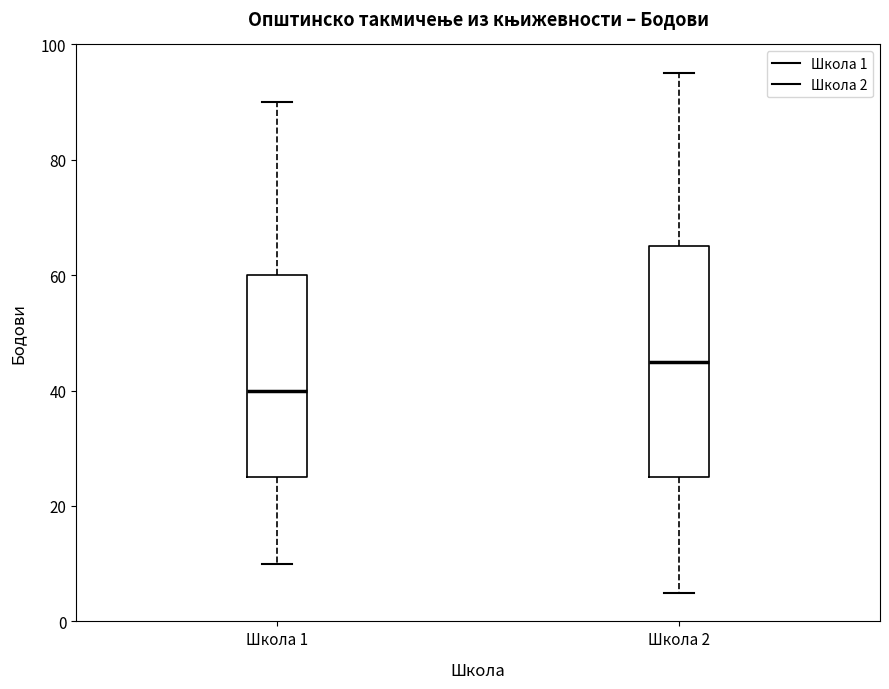

Which box has the lowest median line?

Школа 1